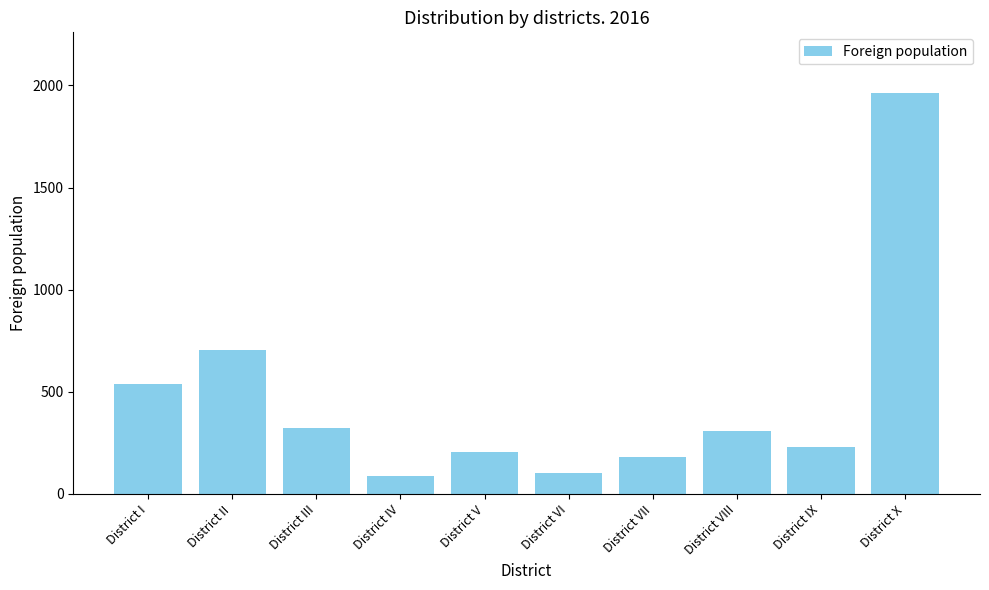

What is the maximum value shown in the chart?

1965